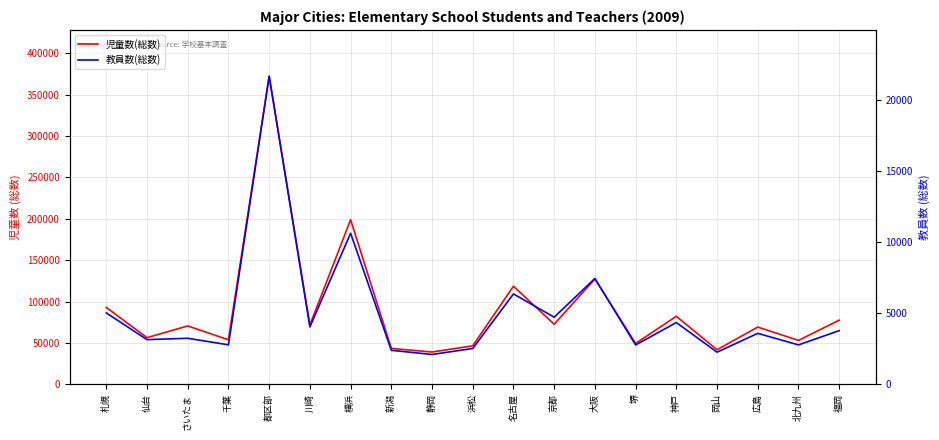

Which label corresponds to the largest value in the chart?

都区部